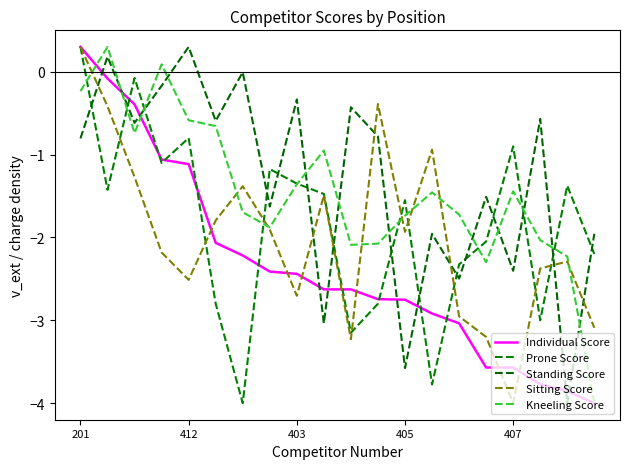

How many lines are shown in the chart?

5